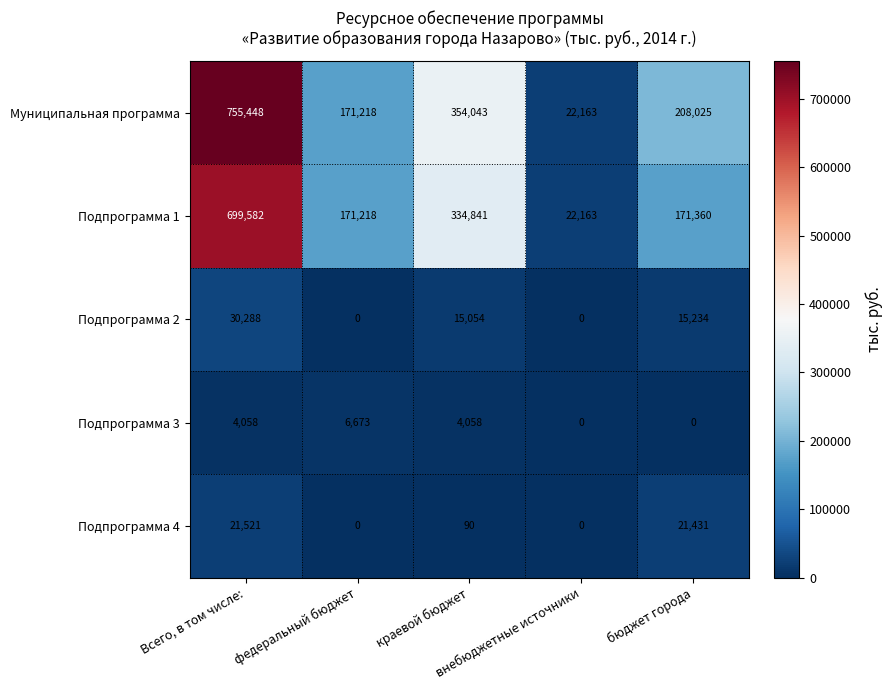

What is the average value of the Подпрограмма 1 series?

279833